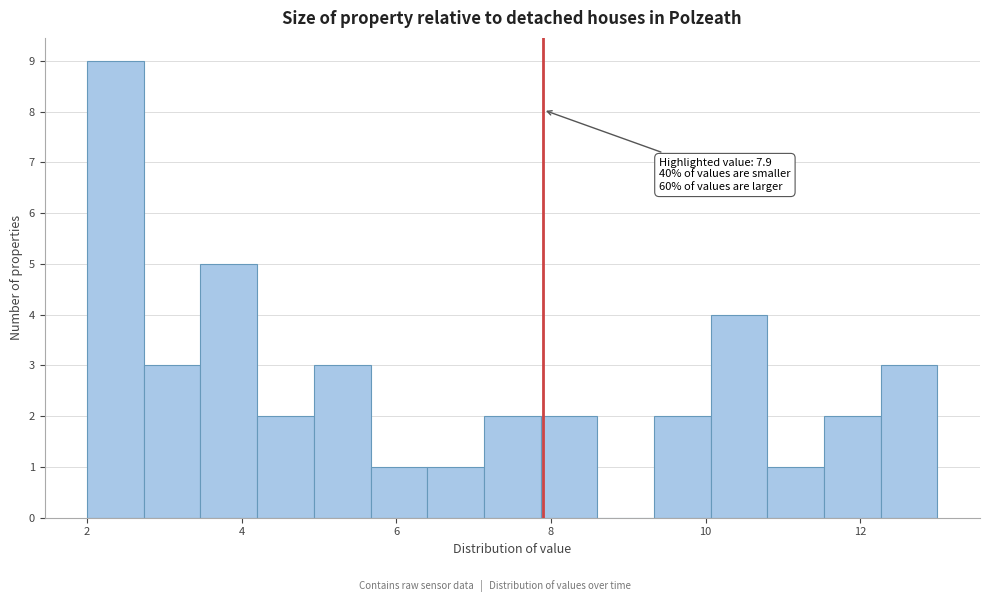

Around what value on the x-axis is the tallest bar? Give the approximate position of its centre, as read against the axis.

2.4